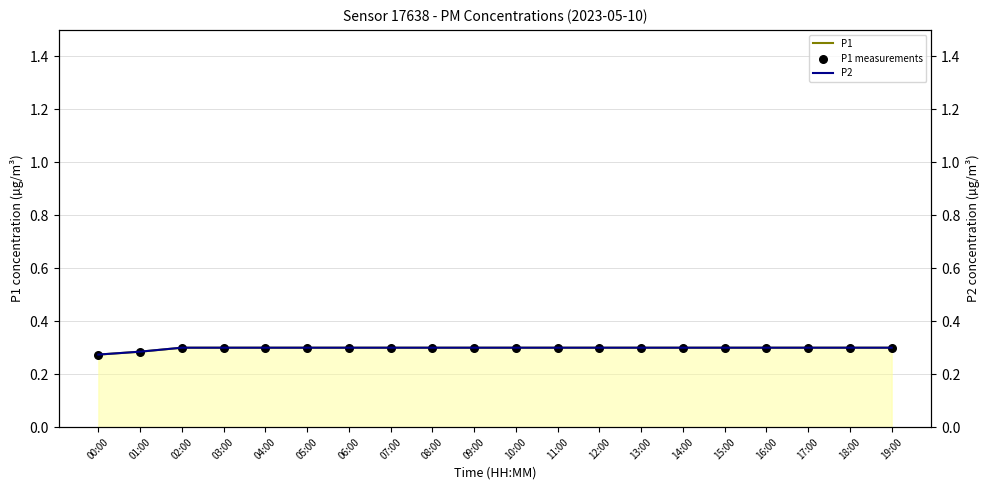

Is it true that P1 equals 0.3 at 04:00?

True